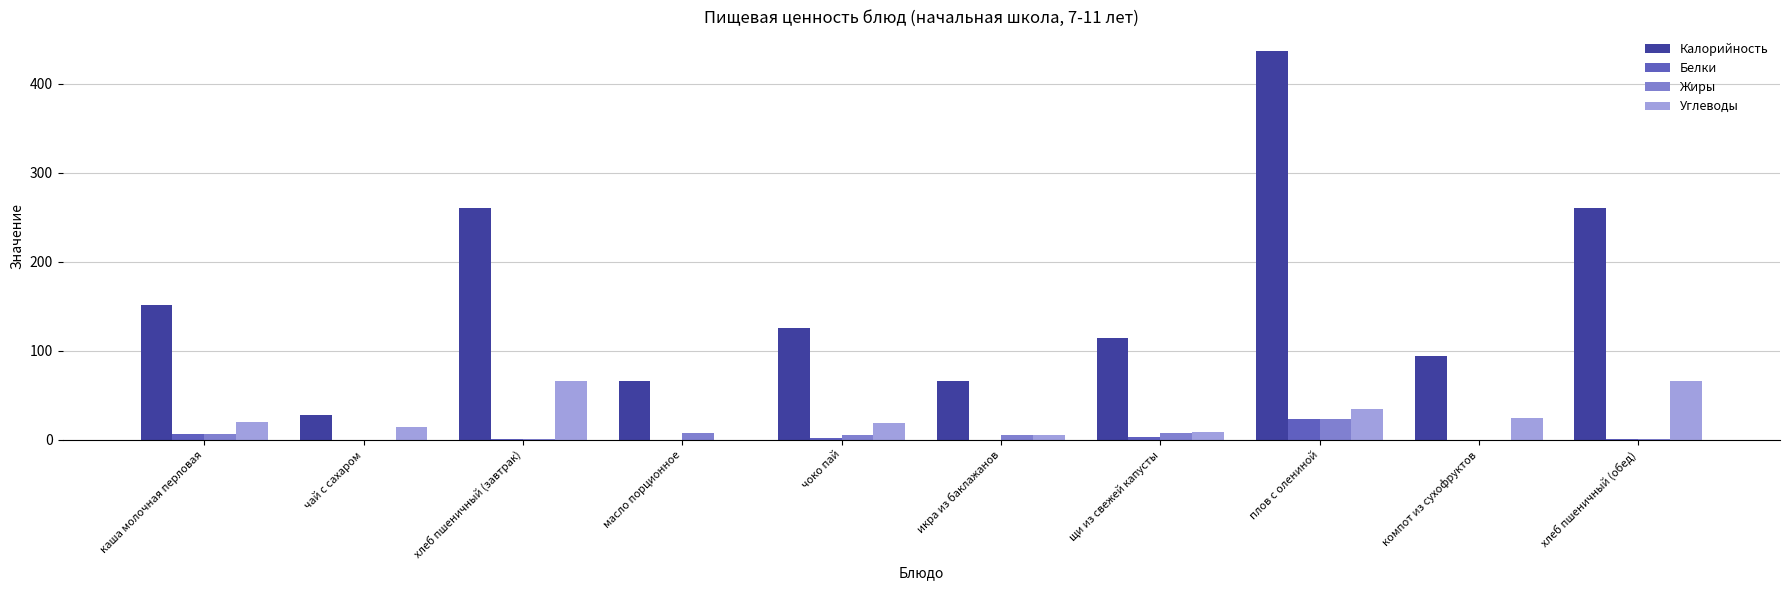

At which label does Жиры reach its peak?

плов с олениной